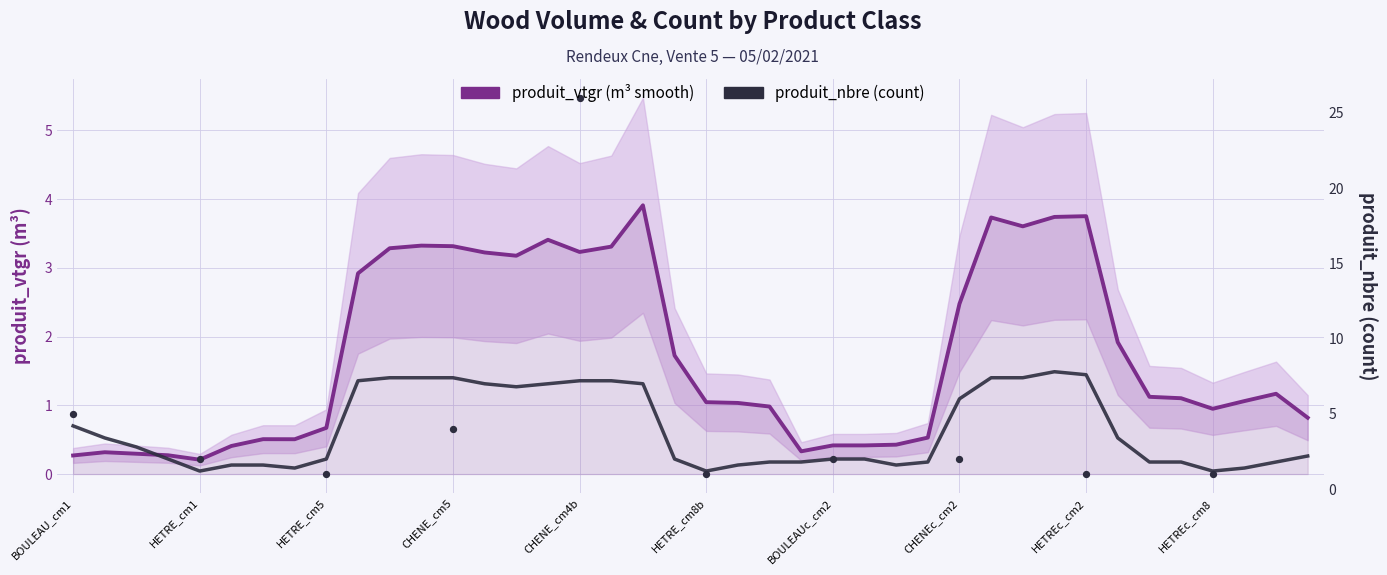

Which series reaches the maximum Y coordinate?

produit_nbre (count)